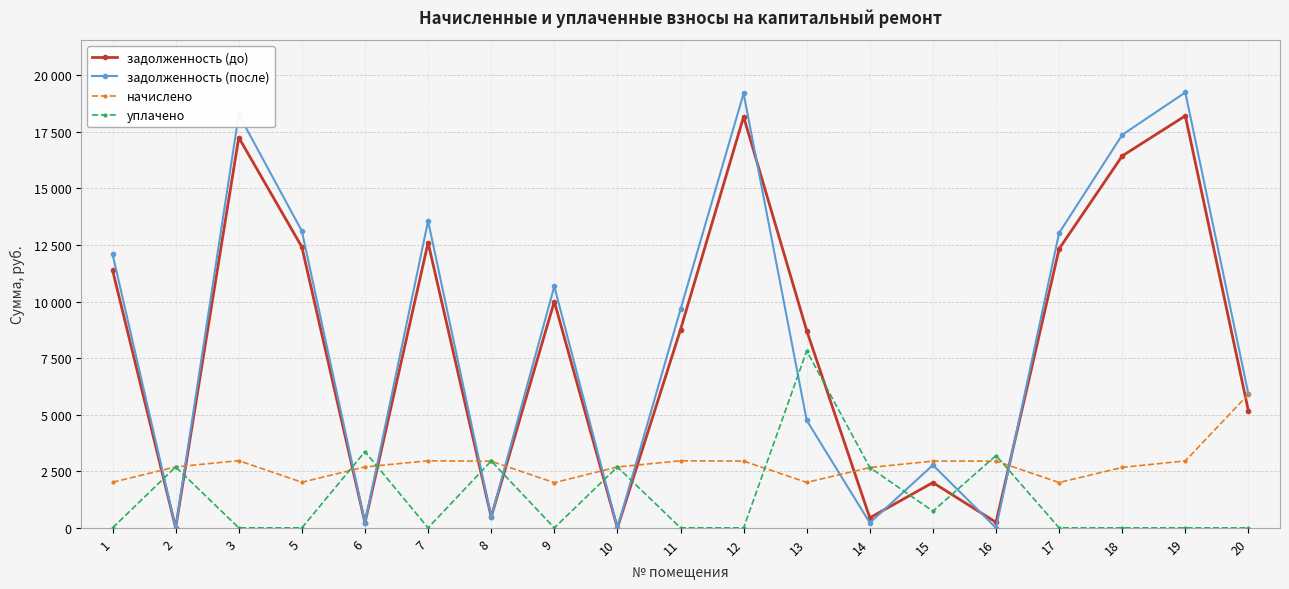

What is the difference between the задолженность (до) values at 15 and 7?

10605.4